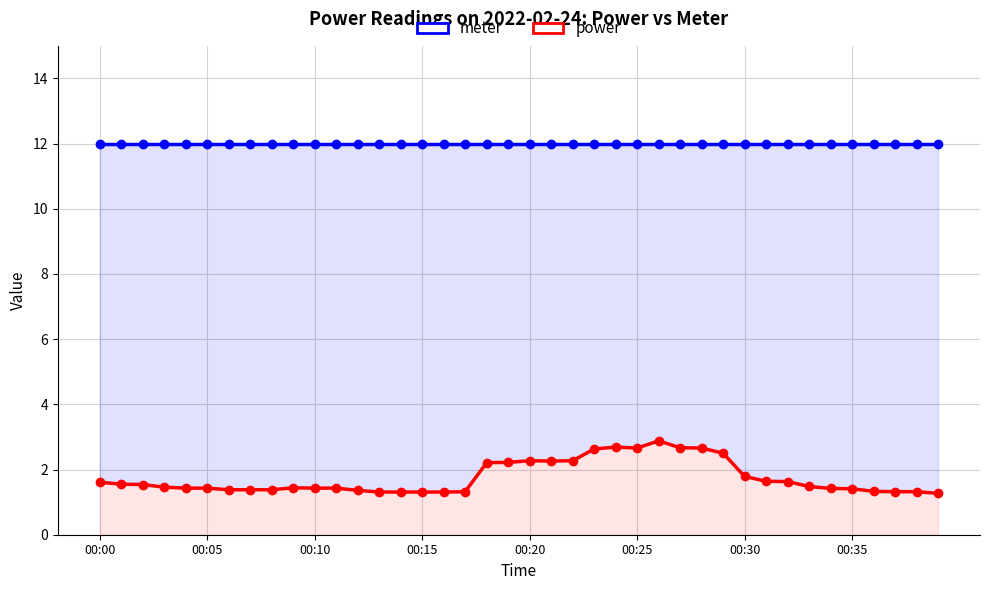

What is the difference between the highest and lowest values at 12?

10.6